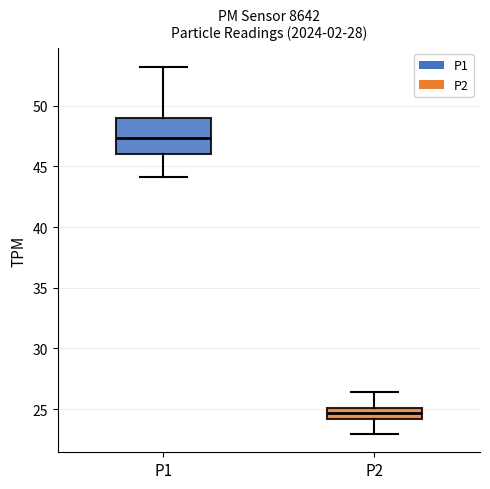

Where does the upper whisker of the box for P1 end on the y-axis? The values are not printed on the chart, so give them approximately, as read against the axis.

53.0